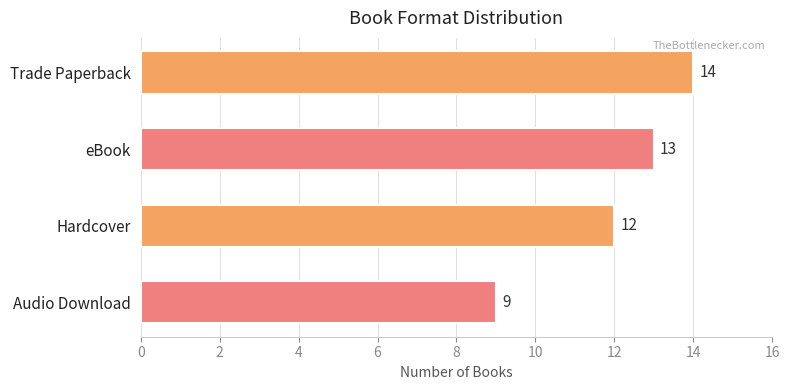

What is the smallest value displayed?

9